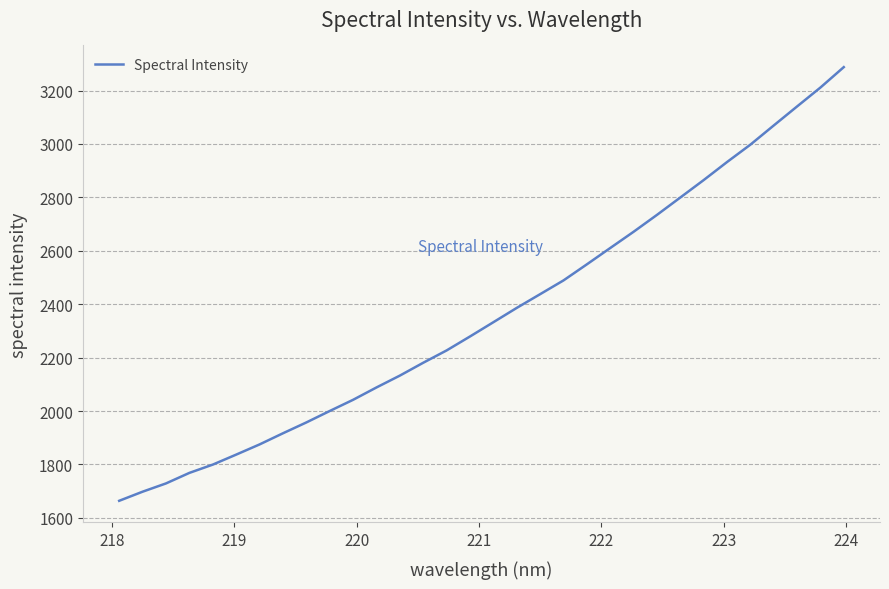

What is the minimum value shown in the chart?

1663.8